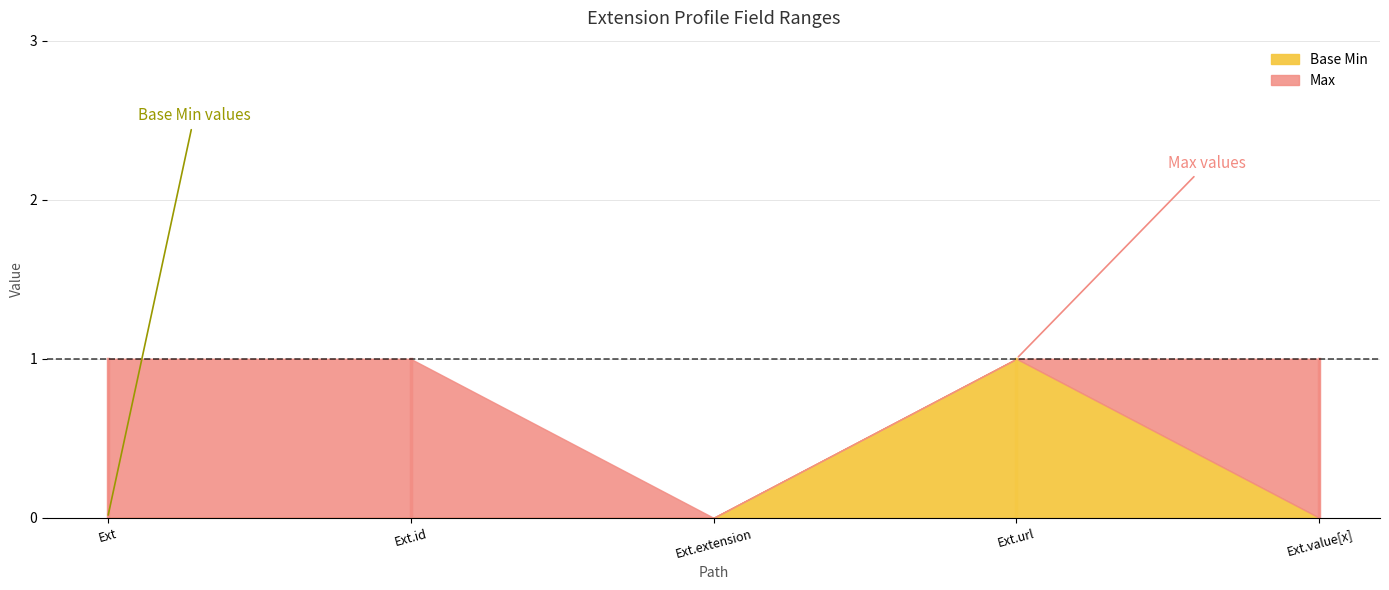

What is the difference between the maximum and minimum values in the Base Min series?

1